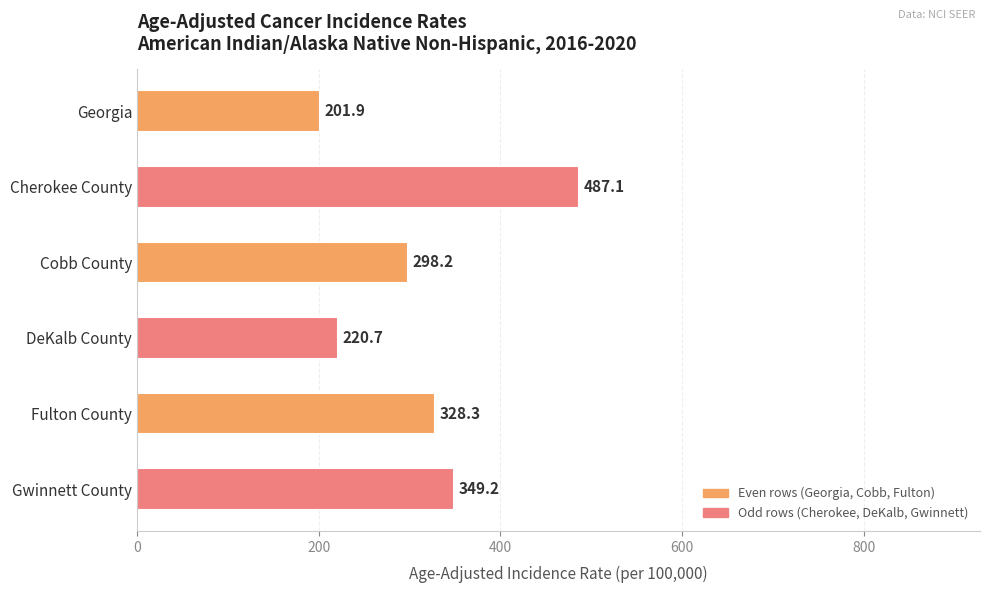

What is the sum of all values?

1885.4